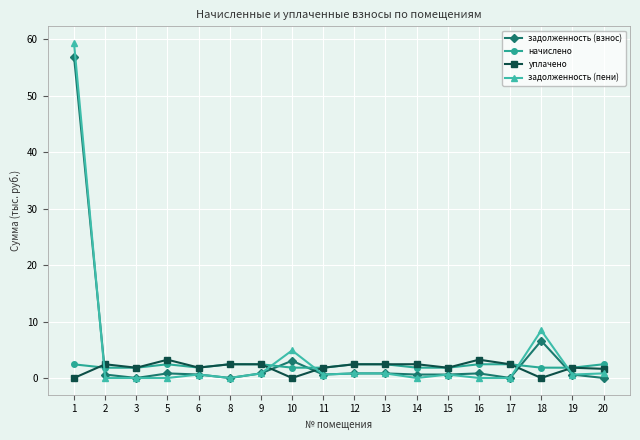

What is the difference between the maximum and minimum values in the уплачено series?

3.2